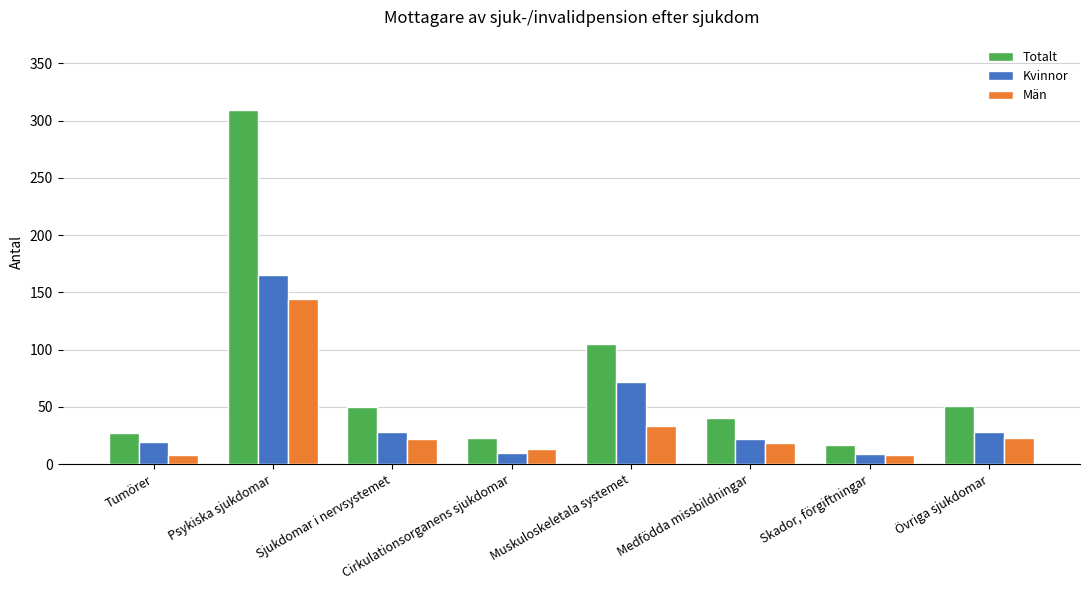

What is the spread (max minus min) of values at Cirkulationsorganens sjukdomar?

13